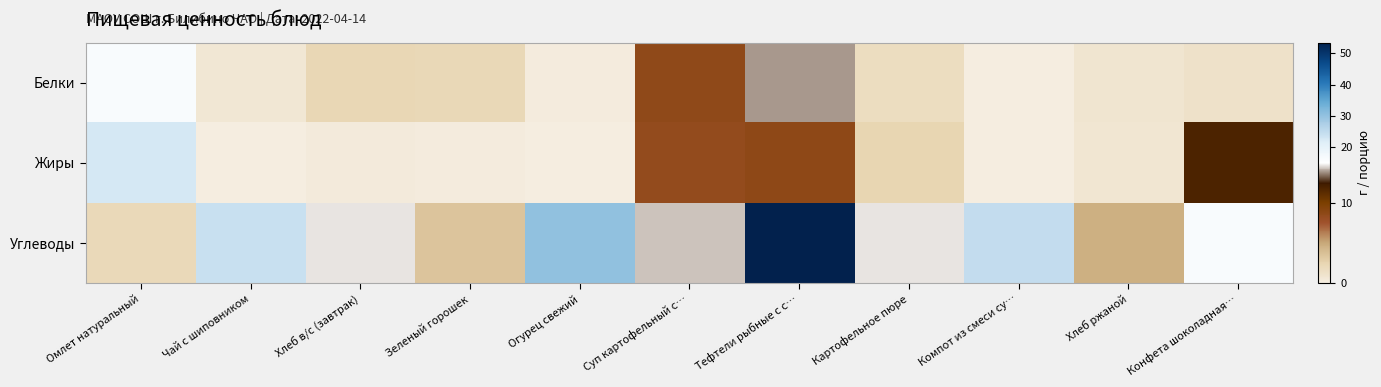

Reading left to right, extract all data points from this chart.

Белки: Омлет натуральный=16.4	Чай с шиповником=0.6	Хлеб в/с (завтрак)=2.3	Зеленый горошек=2.2	Огурец свежий=0.2	Суп картофельный с…=8.6	Тефтели рыбные с с…=13.9	Картофельное пюре=1.6	Компот из смеси су…=0.0	Хлеб ржаной=0.8	Конфета шоколадная…=1.2
Жиры: Омлет натуральный=22.8	Чай с шиповником=0.0	Хлеб в/с (завтрак)=0.2	Зеленый горошек=0.2	Огурец свежий=0.0	Суп картофельный с…=8.4	Тефтели рыбные с с…=8.7	Картофельное пюре=2.4	Компот из смеси су…=0.0	Хлеб ржаной=0.8	Конфета шоколадная…=11.8
Углеводы: Омлет натуральный=2.1	Чай с шиповником=24.2	Хлеб в/с (завтрак)=14.7	Зеленый горошек=3.5	Огурец свежий=30.1	Суп картофельный с…=14.3	Тефтели рыбные с с…=53.5	Картофельное пюре=14.7	Компот из смеси су…=24.8	Хлеб ржаной=4.6	Конфета шоколадная…=16.3